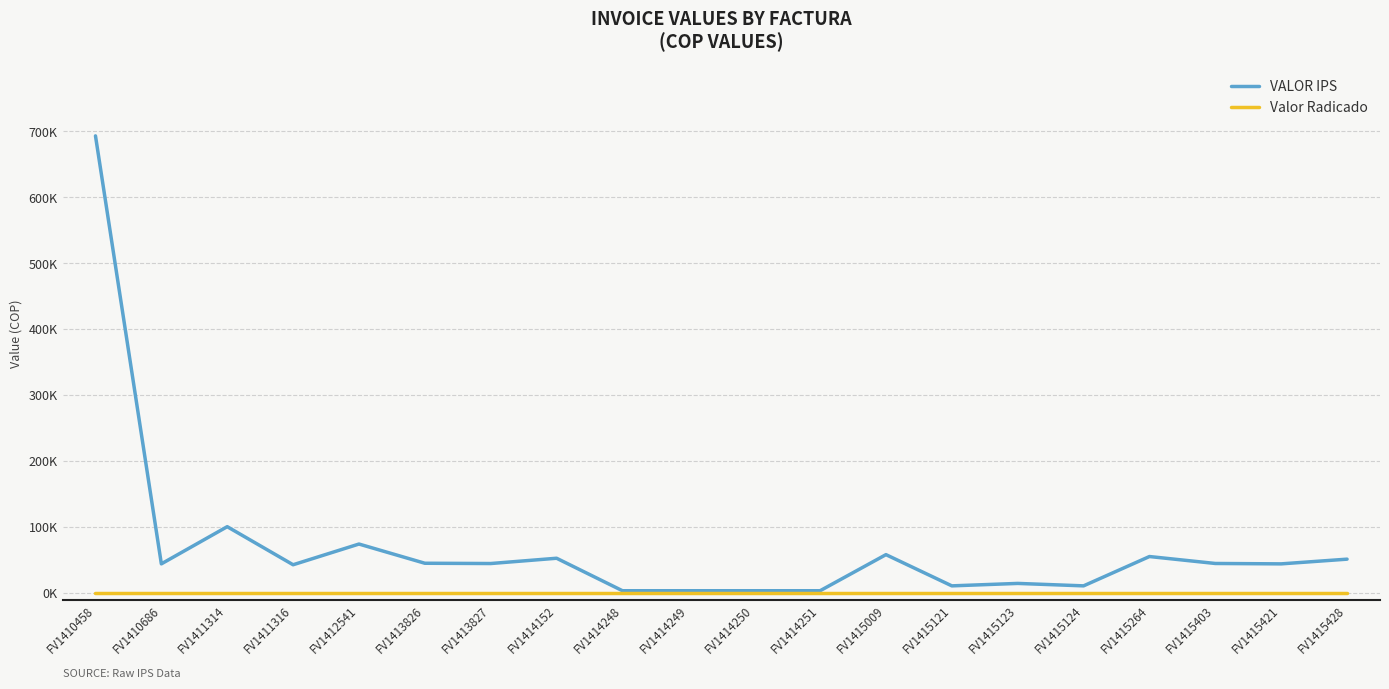

What is the value of the VALOR IPS point at the 14th from the left?

11100